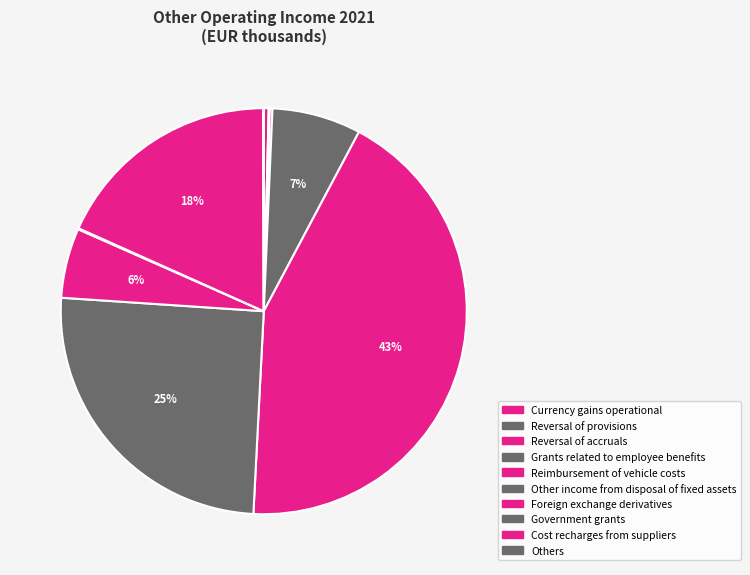

What is the largest slice in the pie chart?

Reimbursement of vehicle costs